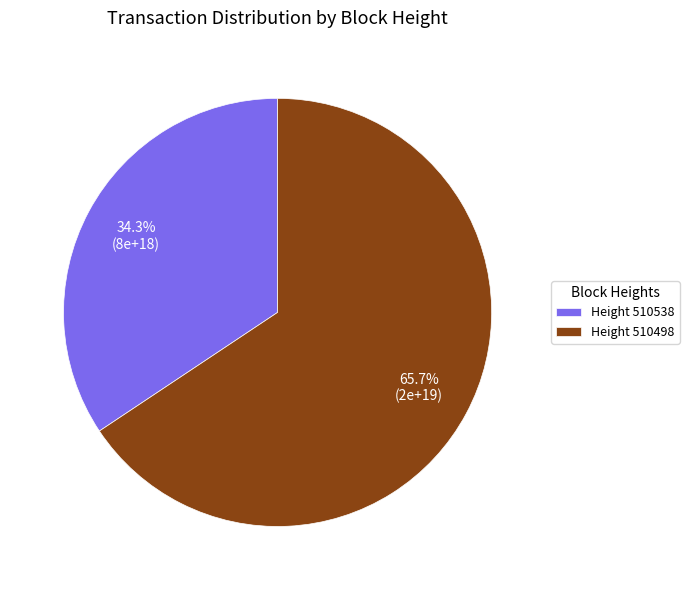

How many segments does this pie chart have?

2